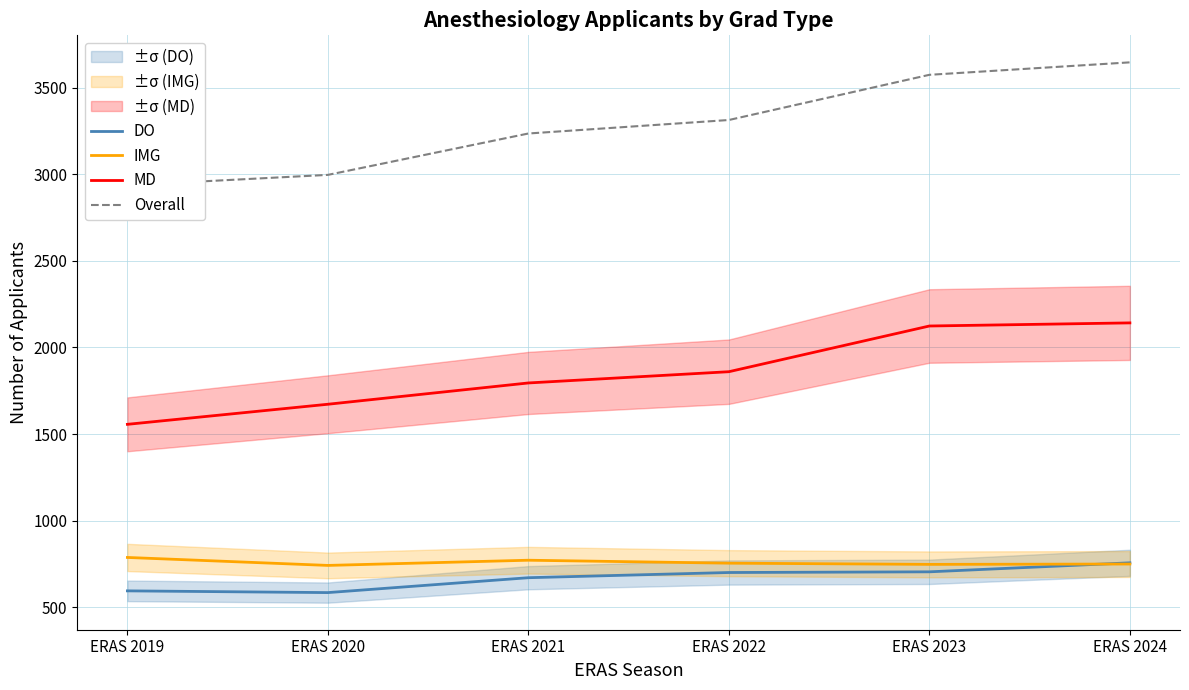

Reading left to right, list all the values displayed in this chart.

DO: 594	584	670	700	704	756
IMG: 787	741	771	754	747	749
MD: 1556	1672	1795	1860	2124	2142
Overall: 2937	2997	3236	3314	3575	3647